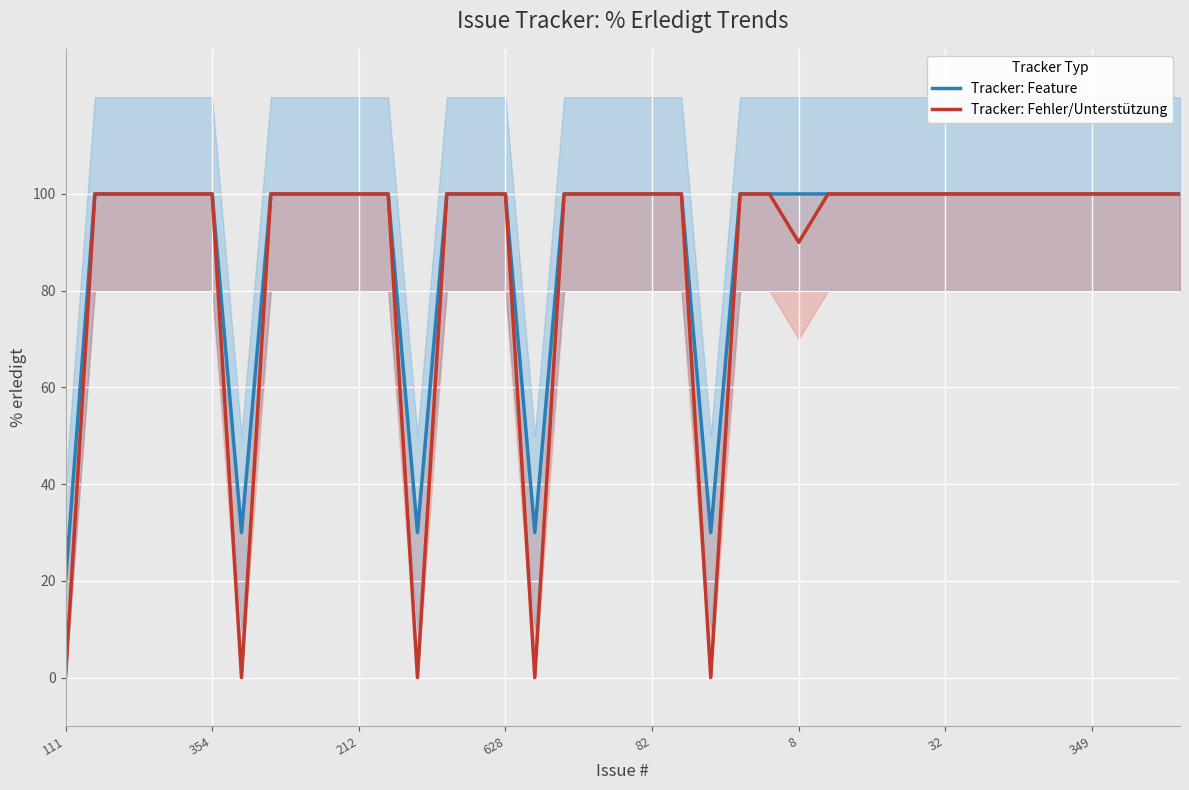

True or false: Tracker: Feature has more than 1 interior local peaks.

False